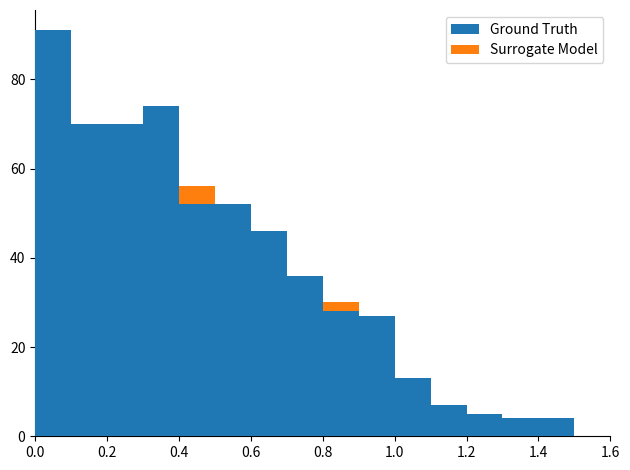

What is the value of the Surrogate Model bar at the 15th from the left?

3